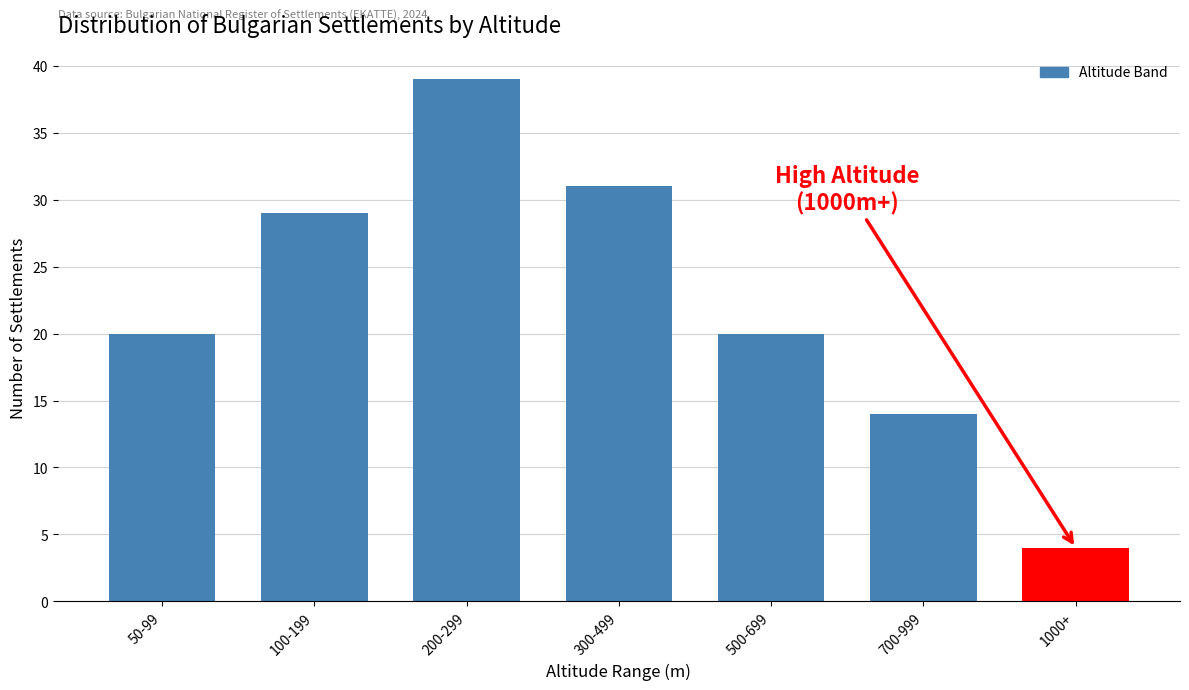

Reading left to right, list all the values displayed in this chart.

50-99=20	100-199=29	200-299=39	300-499=31	500-699=20	700-999=14	1000+=4